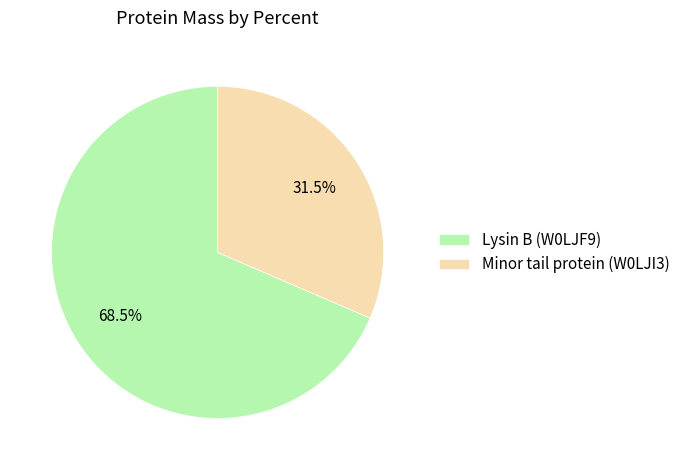

To the nearest percent, what is the average slice percentage?

50%